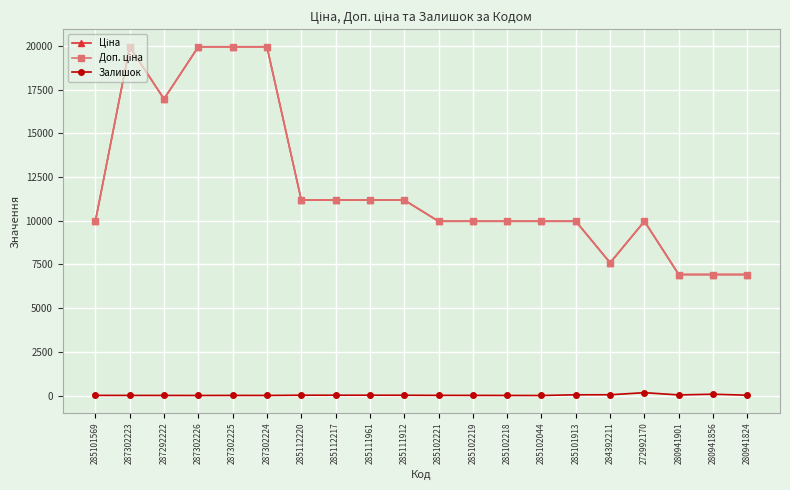

Rank the series at 287292222 from highest to lowest value.

Ціна, Доп. ціна, Залишок